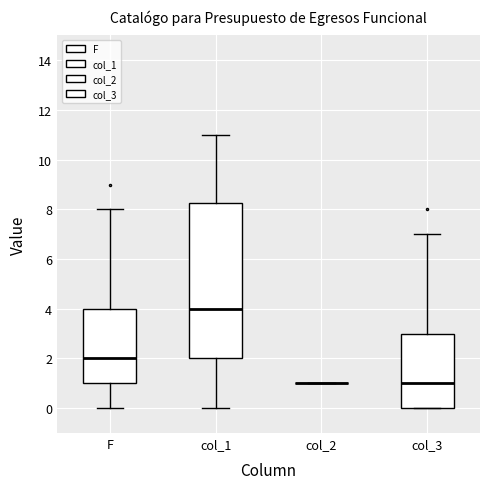

Comparing the boxes themselves (not the whiskers), which one is the tallest?

col_1